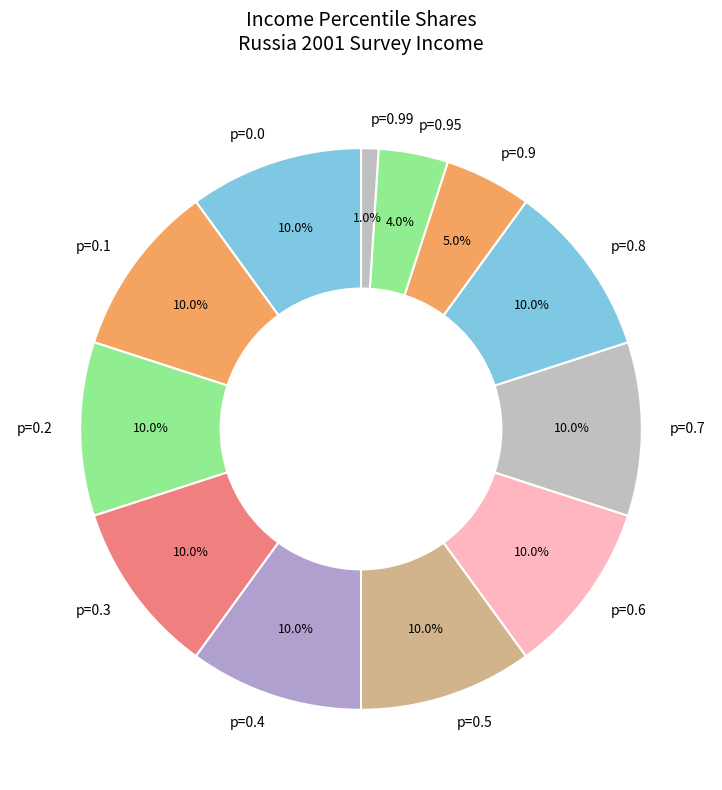

Is there any slice that represents more than half of the pie?

No